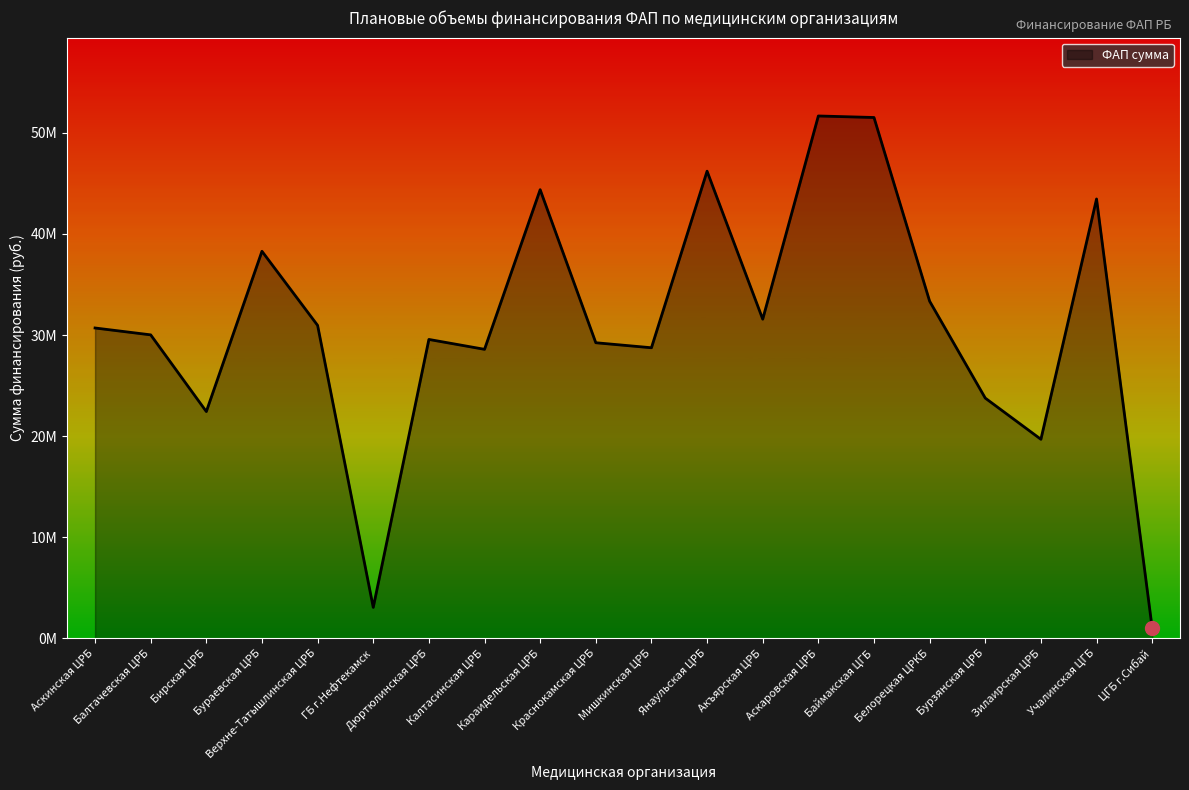

Between Бураевская ЦРБ and Краснокамская ЦРБ, which is larger?

Бураевская ЦРБ